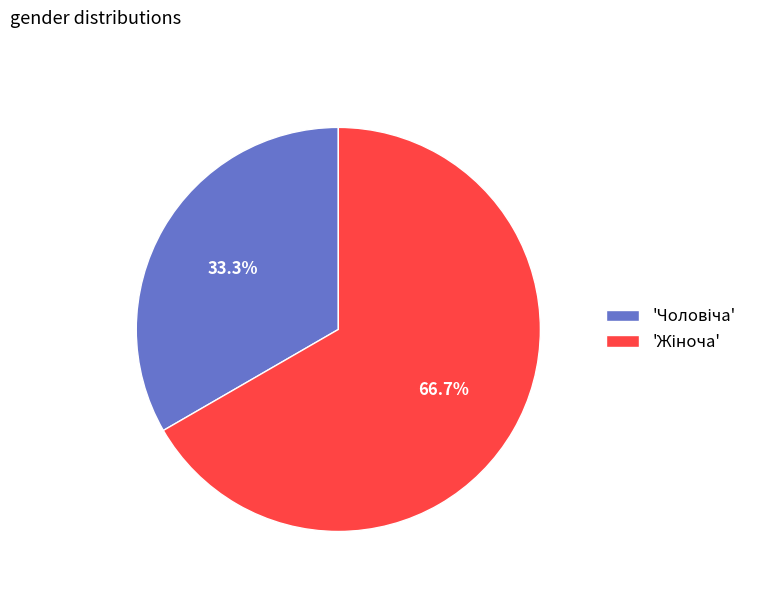

Does any single category account for the majority?

Yes